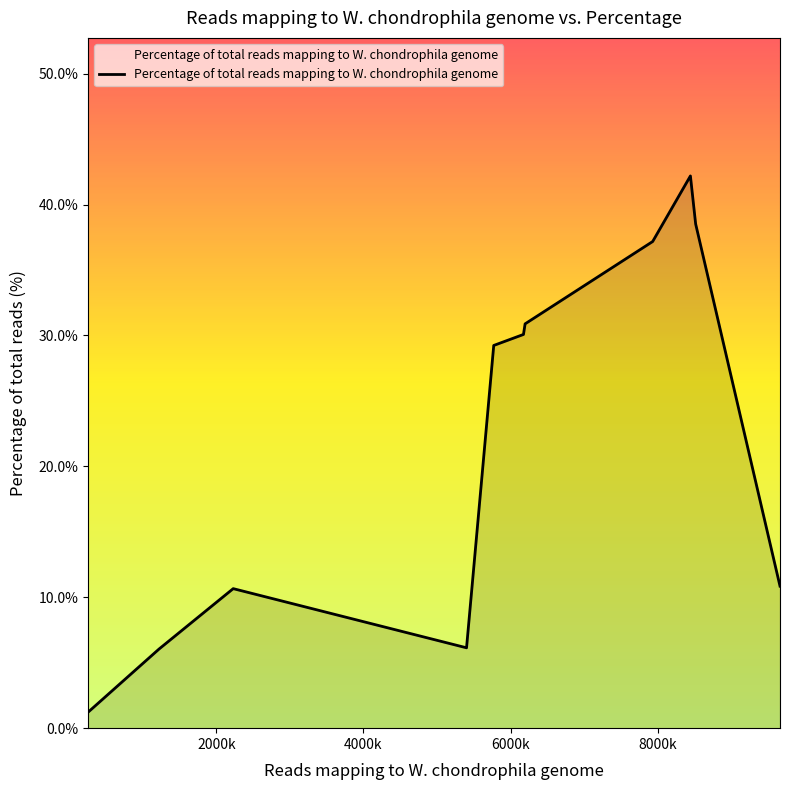

Reading left to right, extract all data points from this chart.

0.0	0.1	0.1	0.1	0.3	0.3	0.3	0.4	0.4	0.4	0.1